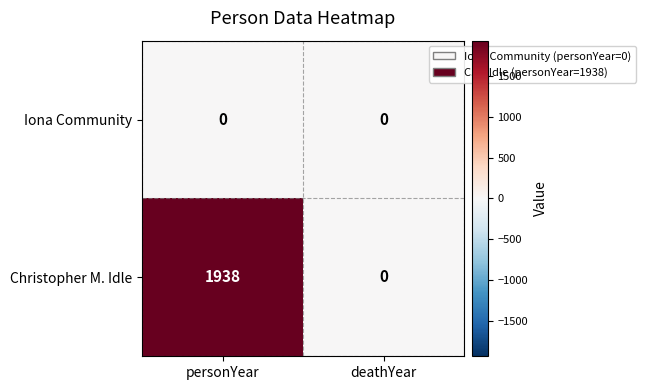

What is the spread (max minus min) of values at personYear?

1938